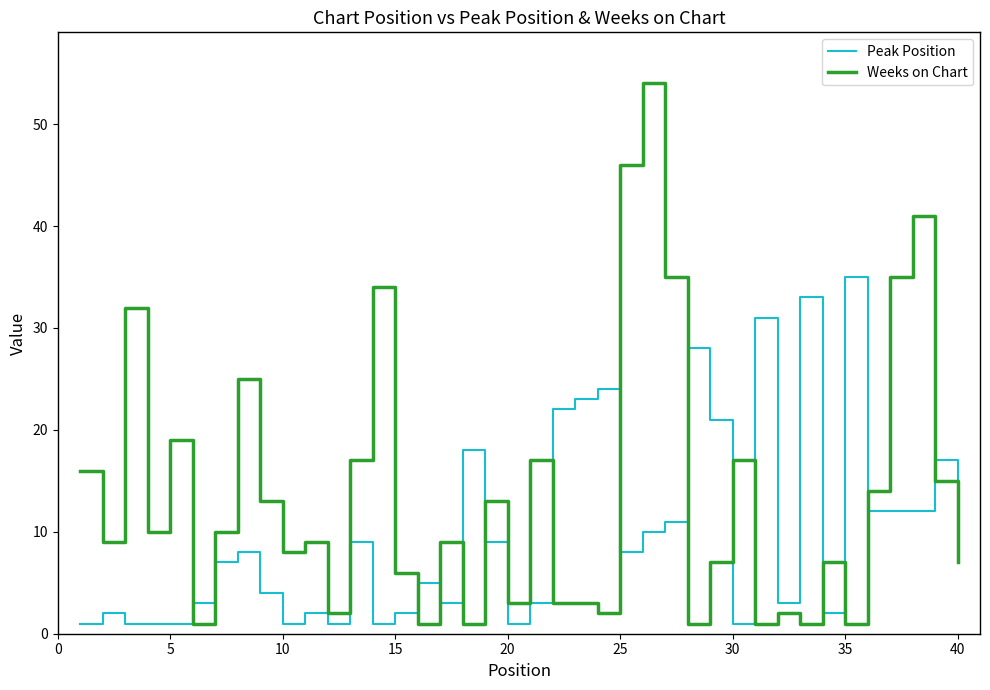

How many intersections are there between Weeks on Chart and Peak Position?

15